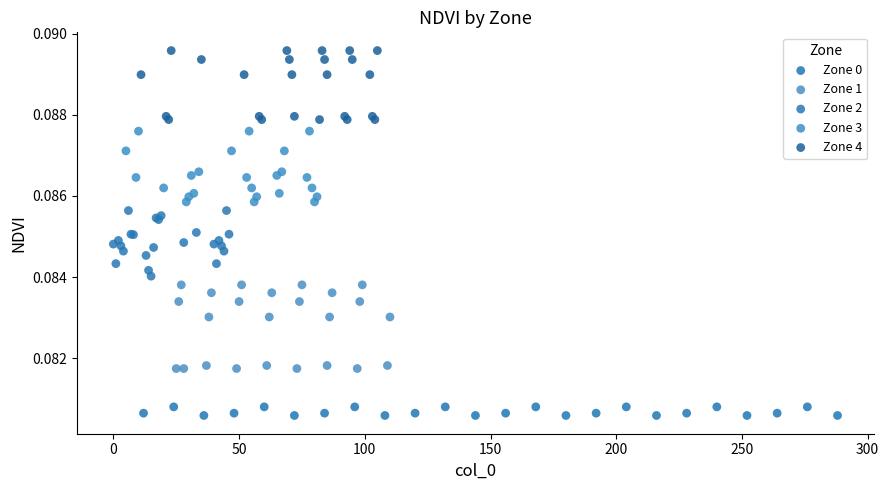

Which series contains the lowest Y value?

Zone 0